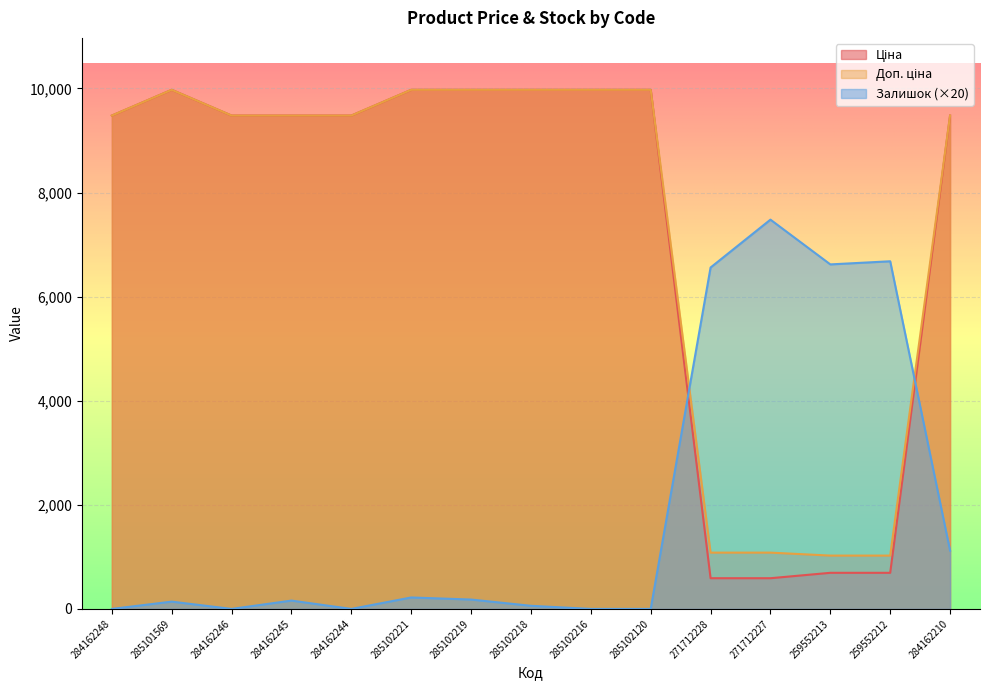

Reading right to left, extract all data points from this chart.

Ціна: 9480.1	693.7	693.7	589.9	589.9	9975.0	9975.0	9975.0	9975.0	9975.0	9480.1	9480.1	9480.1	9975.0	9480.1
Доп. ціна: 9480.1	1024.6	1024.6	1081.7	1081.7	9975.0	9975.0	9975.0	9975.0	9975.0	9480.1	9480.1	9480.1	9975.0	9480.1
Залишок: 1120.0	6680.0	6620.0	7480.0	6560.0	0.0	0.0	60.0	180.0	220.0	0.0	160.0	0.0	140.0	0.0